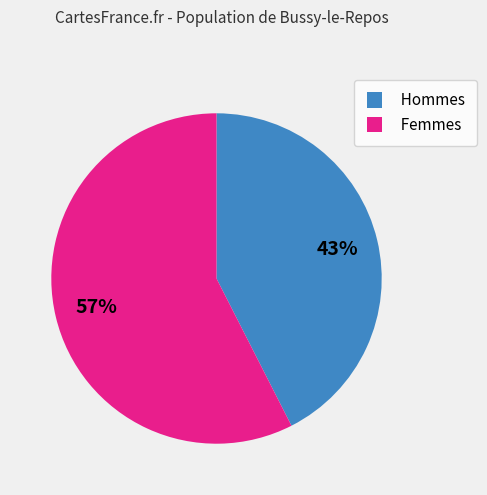

Does any single category account for the majority?

Yes